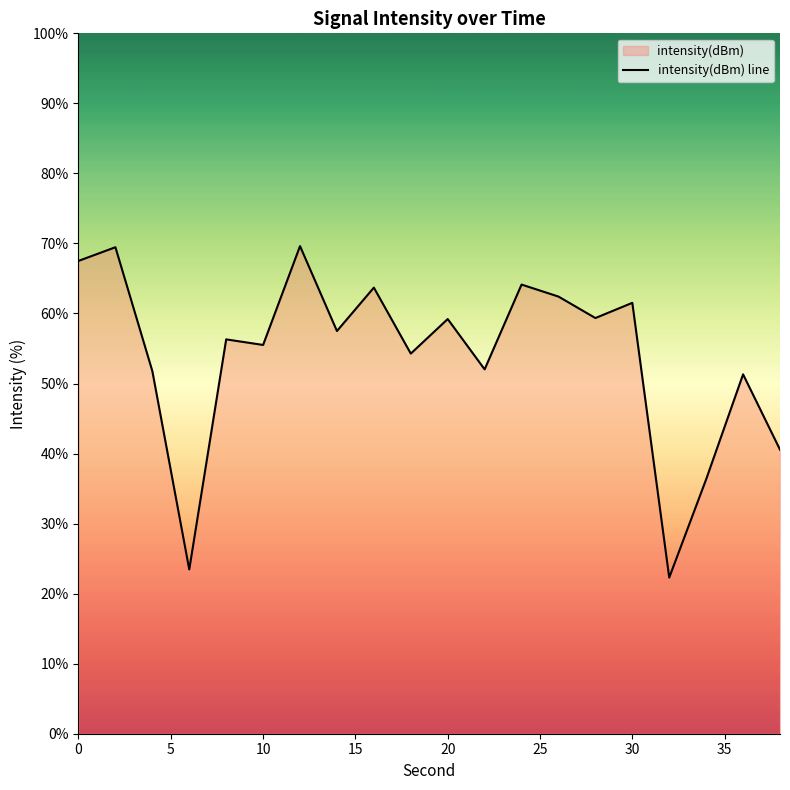

True or false: the data shows 87.5 at 10.

False